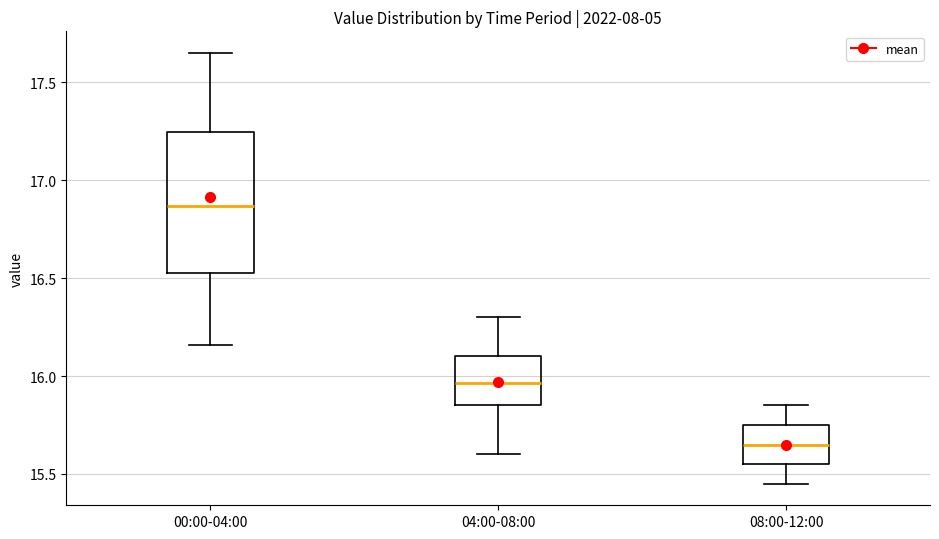

Which box's median line is the lowest?

08:00-12:00